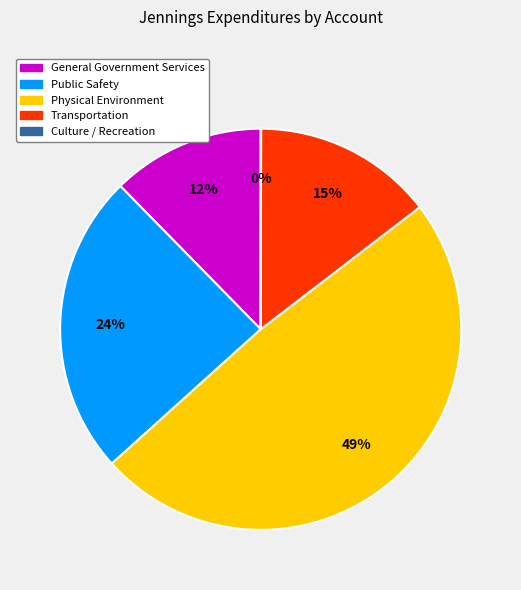

Combined, do Physical Environment and General Government Services account for over 50%?

Yes